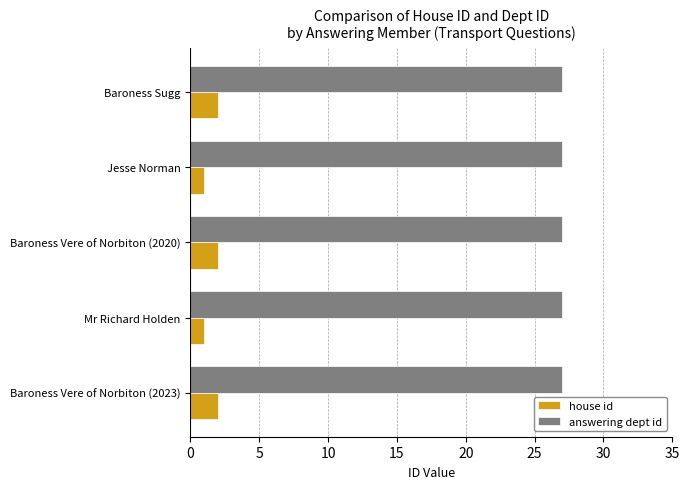

What is the sum of all answering dept id values?

135